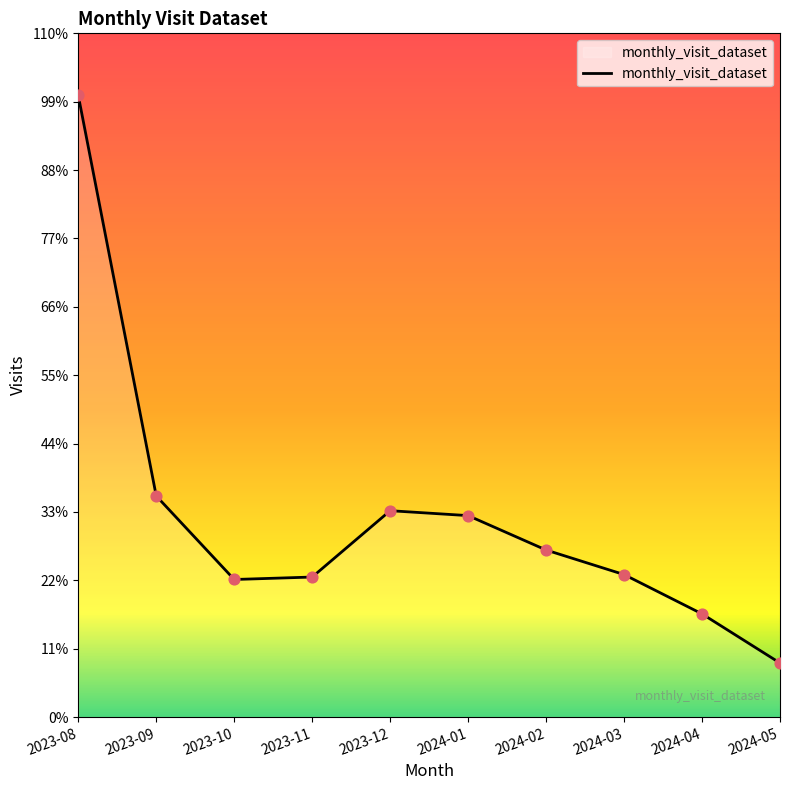

Is this an area chart (filled region under the line)?

Yes